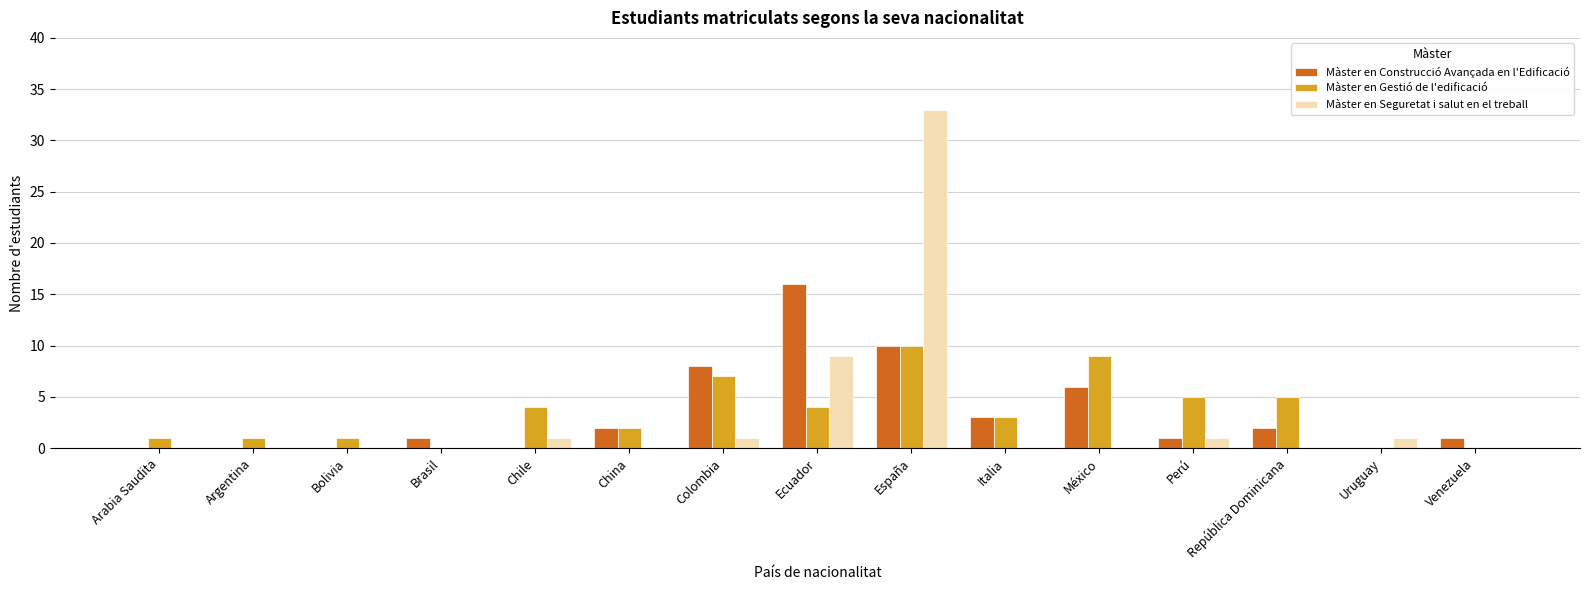

At which category is the sum across all series the highest?

España